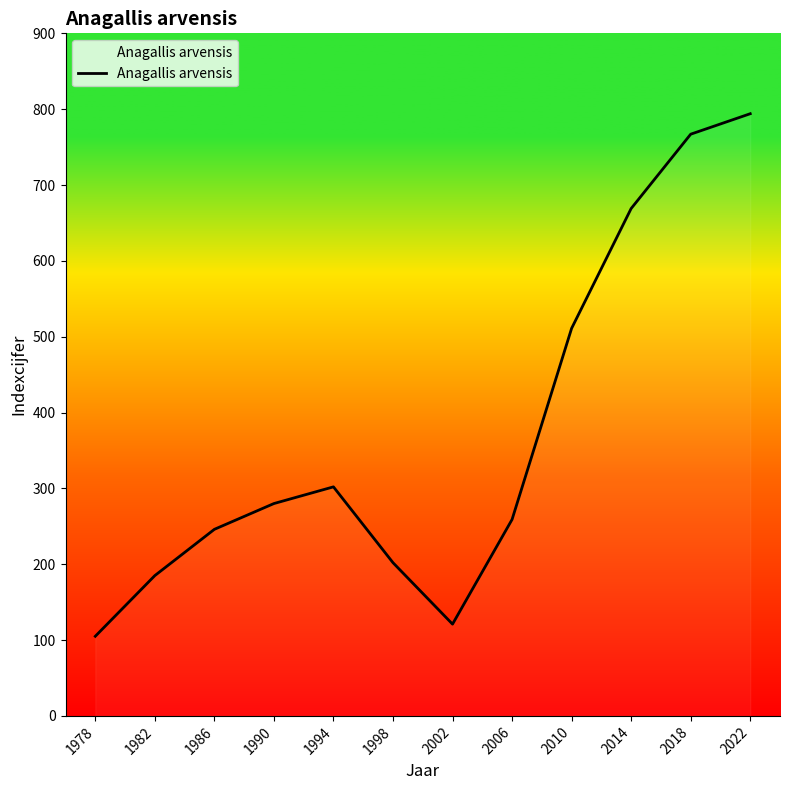

How many interior local peaks (higher than both neighbors) does the data have?

1